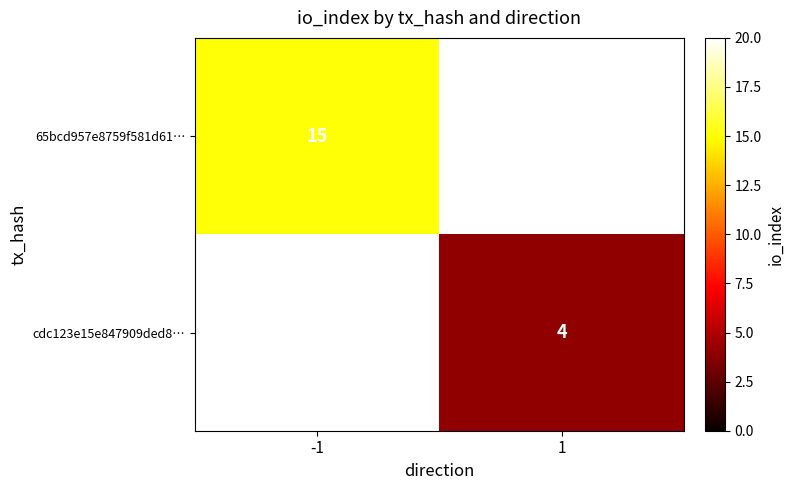

What is the greatest value displayed?

15.0